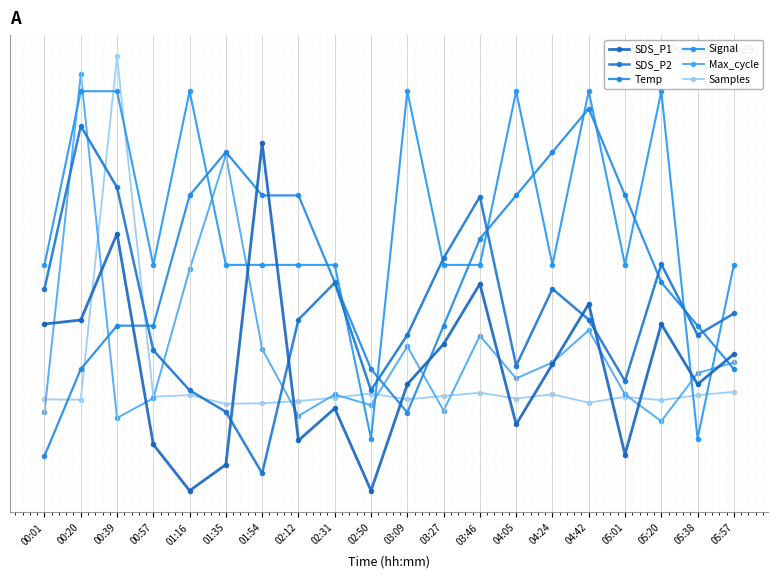

Reading right to left, extract all data points from this chart.

SDS_P1: 0.4	0.3	0.5	0.1	0.5	0.4	0.2	0.6	0.4	0.3	0.0	0.2	0.1	1.0	0.1	0.0	0.1	0.7	0.5	0.5
SDS_P2: 0.5	0.4	0.7	0.3	0.5	0.6	0.4	0.8	0.7	0.4	0.3	0.6	0.5	0.1	0.2	0.3	0.4	0.9	1.1	0.6
Temp: 0.4	0.5	0.6	0.8	1.1	1.0	0.8	0.7	0.5	0.2	0.4	0.6	0.8	0.8	1.0	0.8	0.5	0.5	0.4	0.1
Signal: 0.7	0.2	1.1	0.7	1.1	0.7	1.1	0.7	0.7	1.1	0.2	0.7	0.7	0.7	0.7	1.1	0.7	1.1	1.1	0.7
Max_cycle: 0.4	0.3	0.2	0.3	0.5	0.4	0.3	0.4	0.2	0.4	0.2	0.3	0.2	0.4	1.0	0.6	0.3	0.2	1.2	0.2
Samples: 0.3	0.3	0.3	0.3	0.3	0.3	0.3	0.3	0.3	0.3	0.3	0.3	0.3	0.3	0.2	0.3	0.3	1.2	0.3	0.3